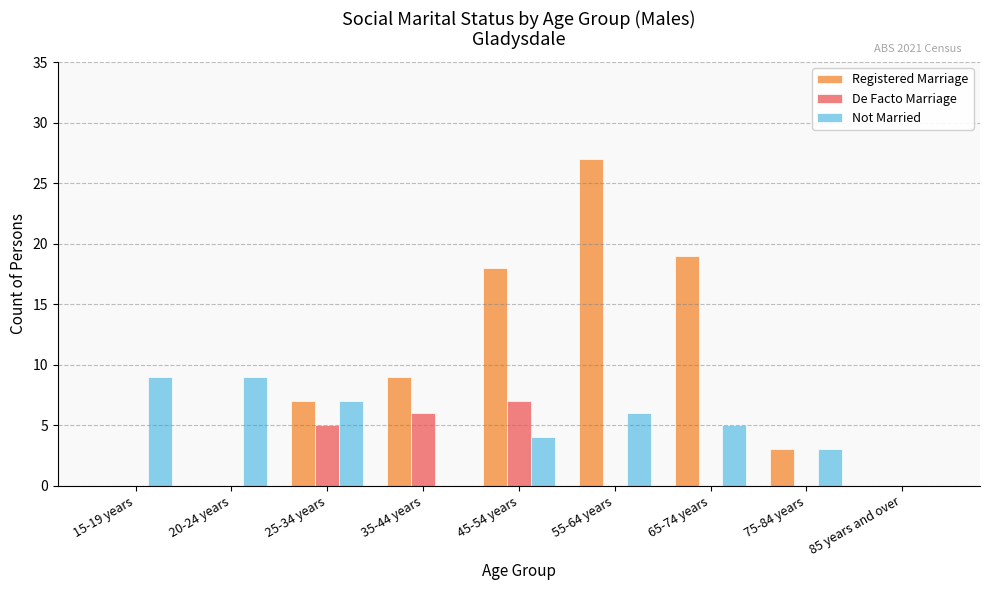

Which series has the largest total across all categories?

Registered Marriage